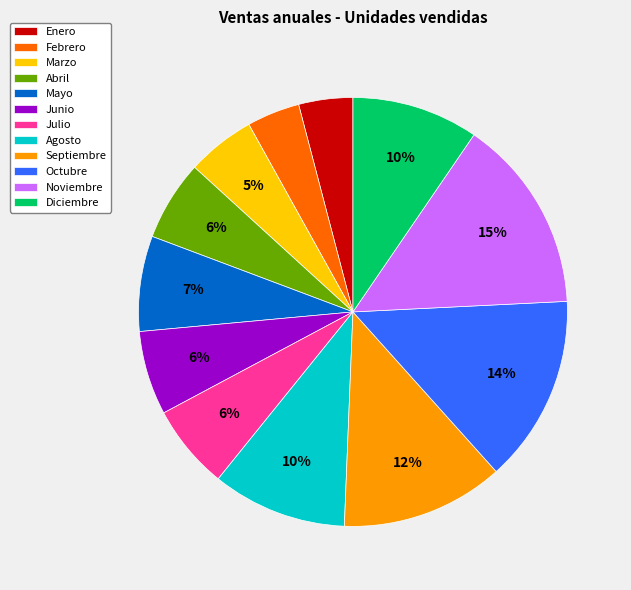

Does Enero represent more than half of the total?

No